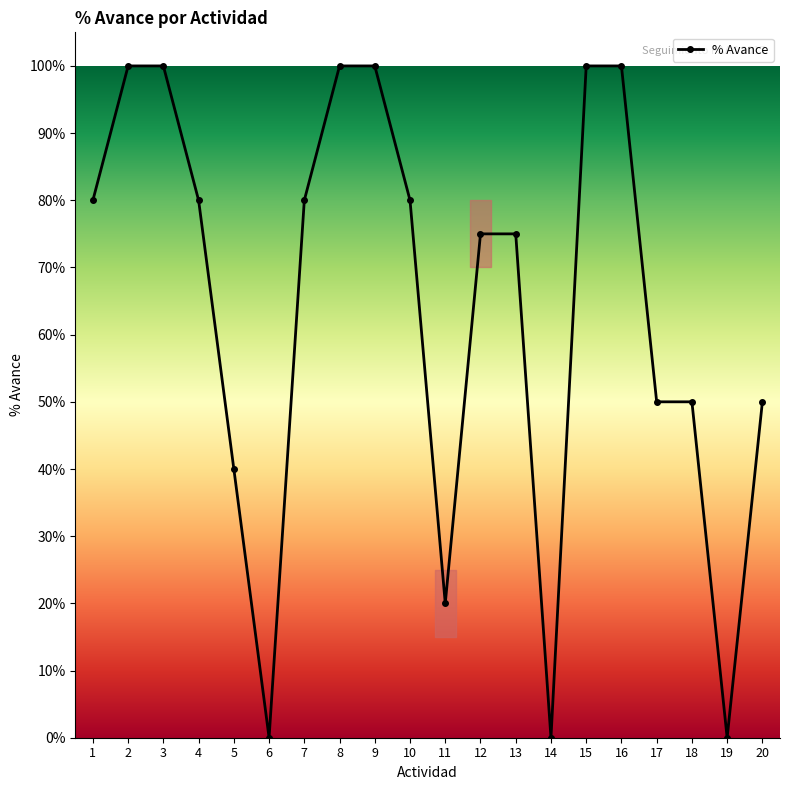

Where is the data nearest to the value 0?

6